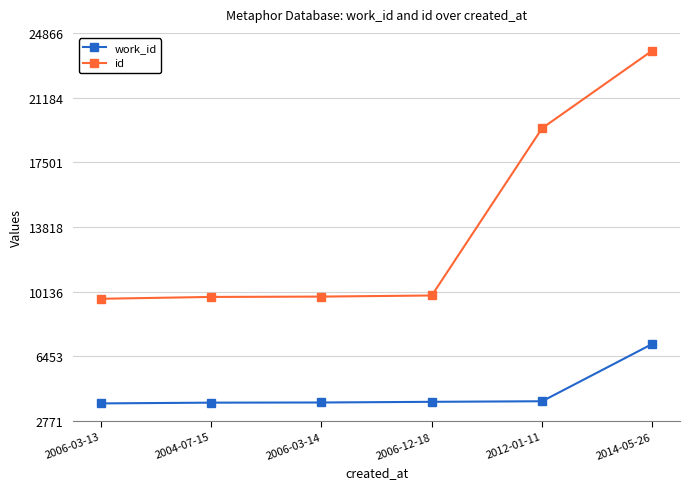

The value of id at 2004-07-15 is 15022. True or false?

False